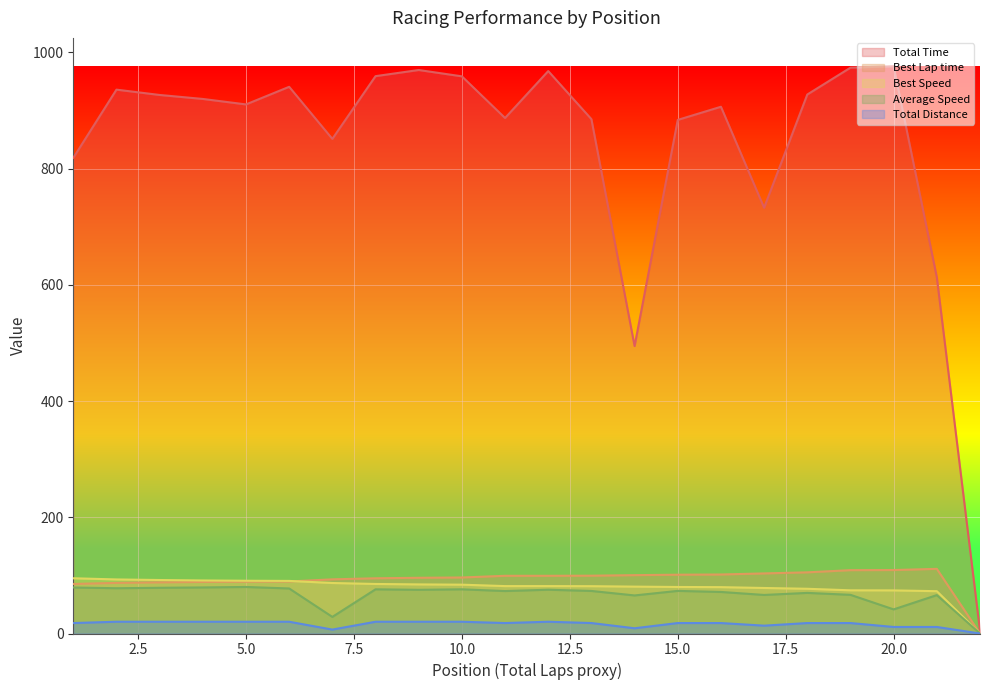

At which category does Total Distance reach its first local peak?

12